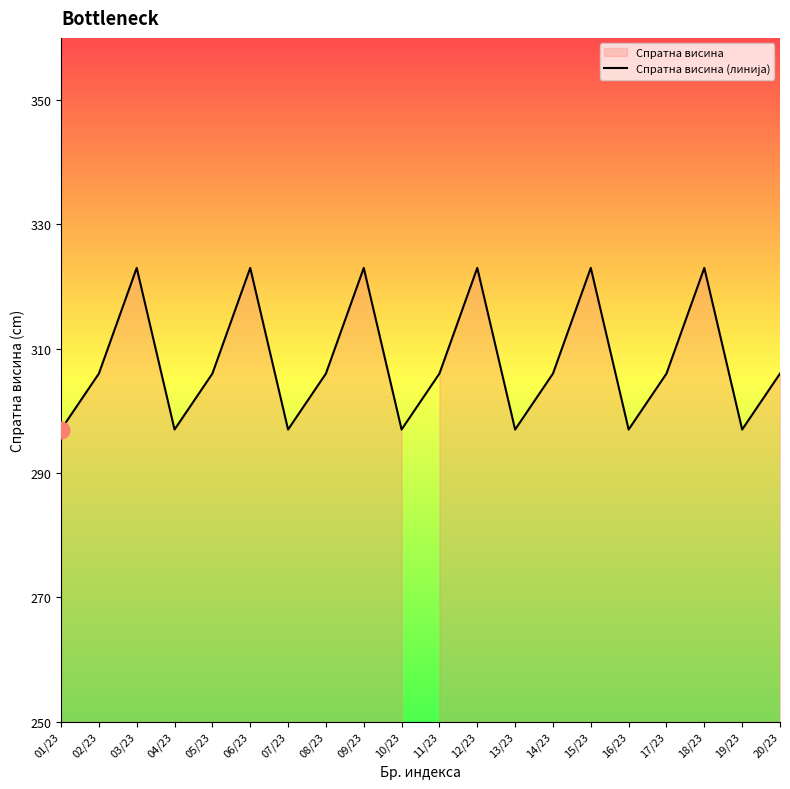

Does the chart have visible grid lines?

No